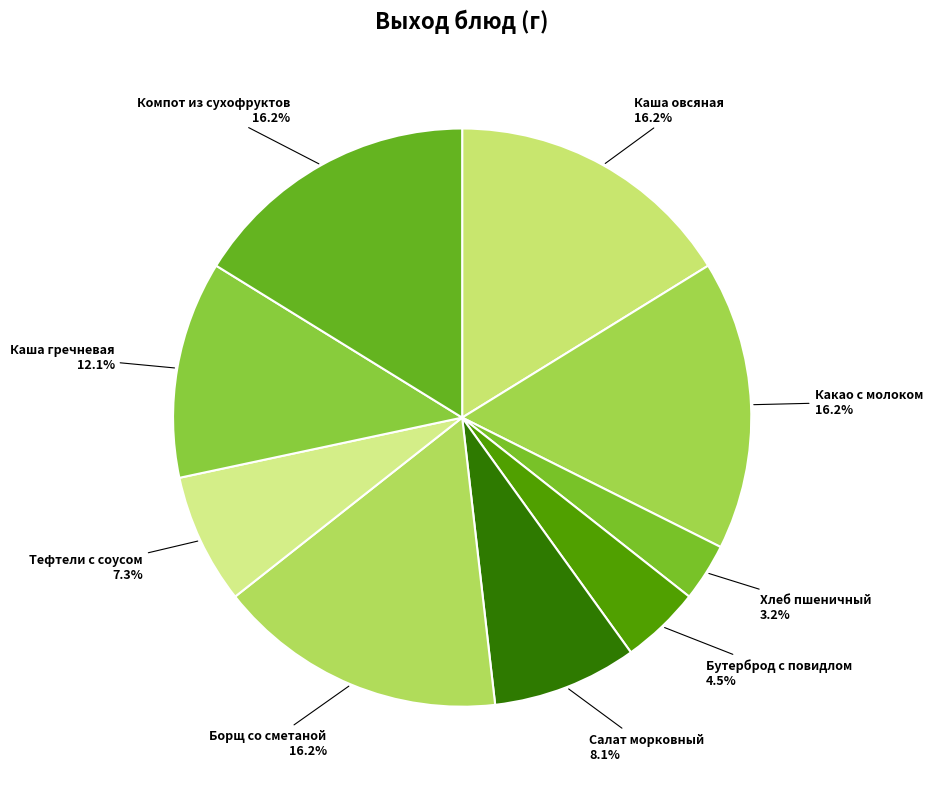

What is the smallest slice in the pie chart?

пшеничный